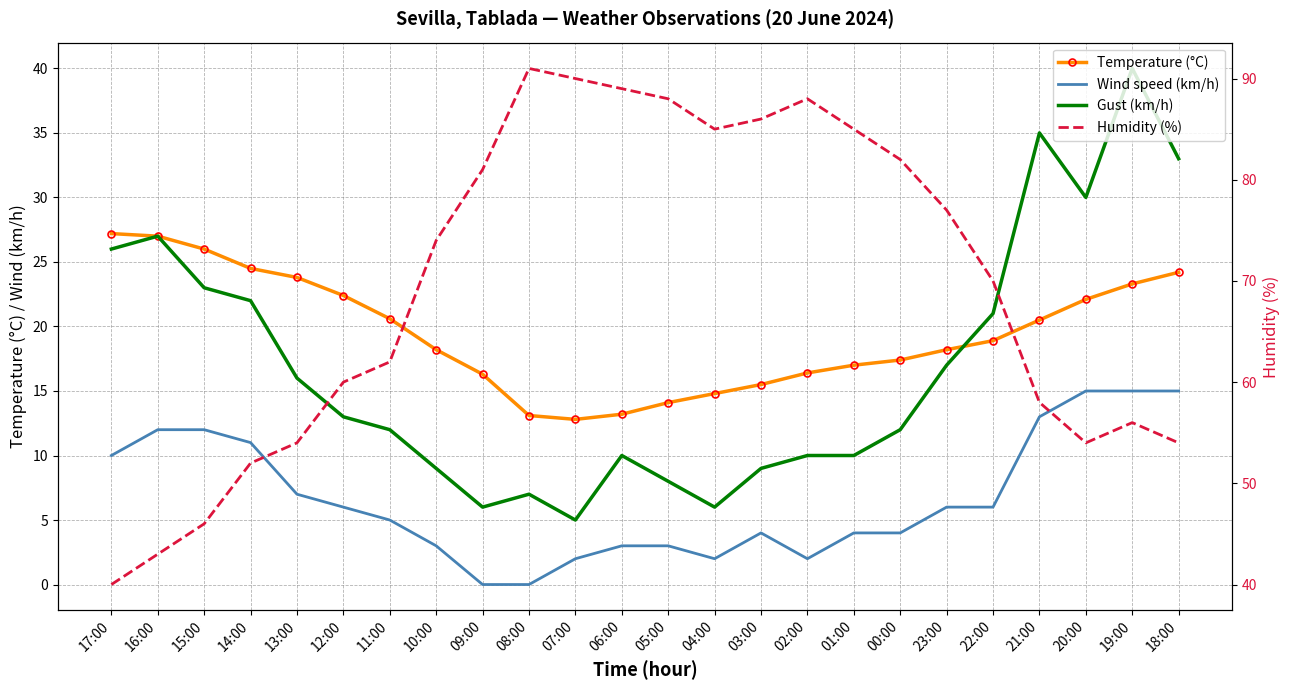

How many interior local peaks does the Humidity (%) series have?

3